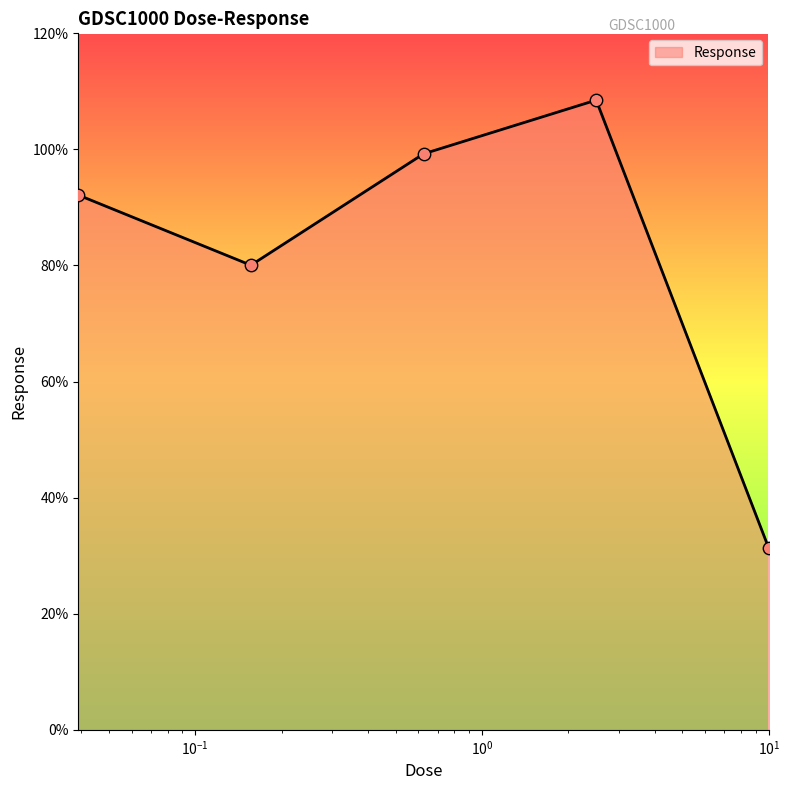

How many interior local peaks (higher than both neighbors) does the data have?

1